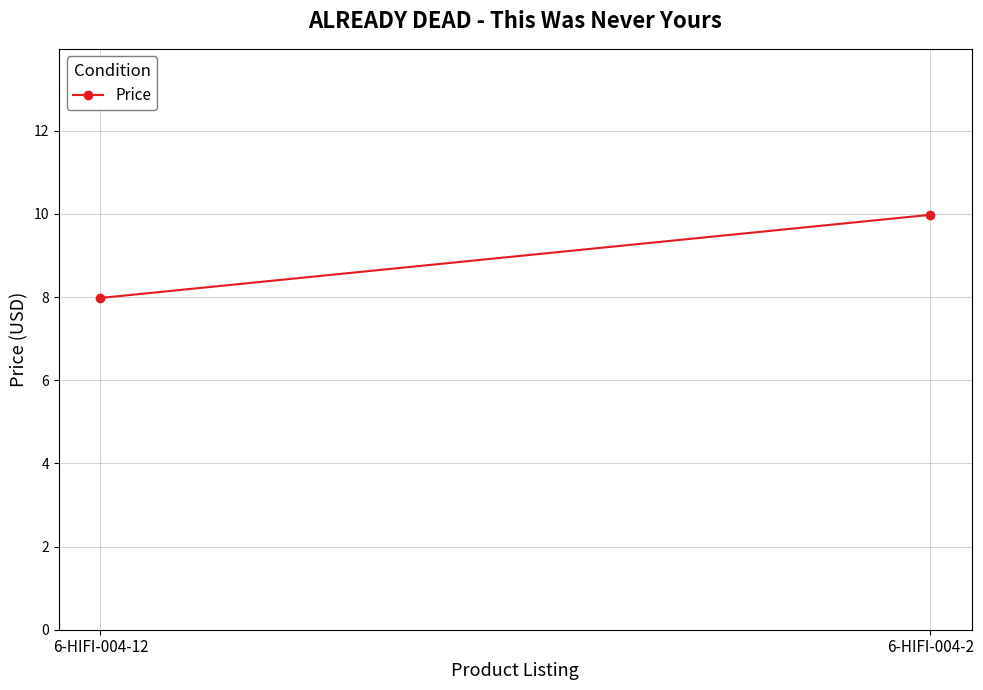

What is the ratio of the value at 6-HIFI-004-12 to the value at 6-HIFI-004-2?

0.8